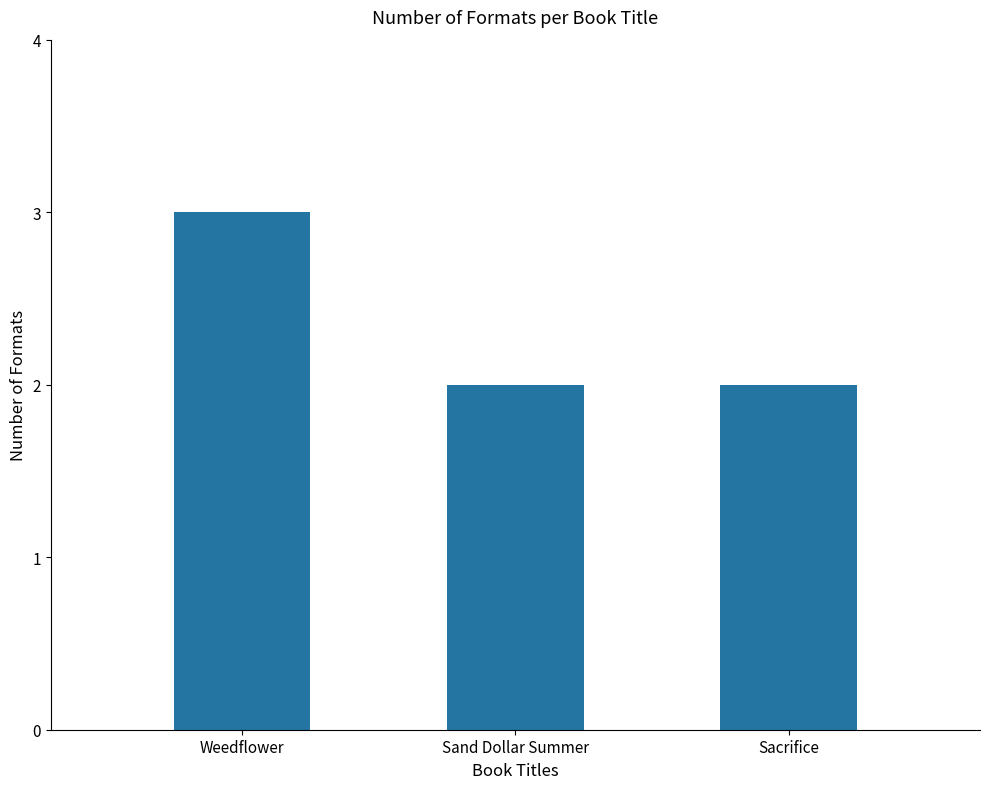

What is the sum of all values?

7